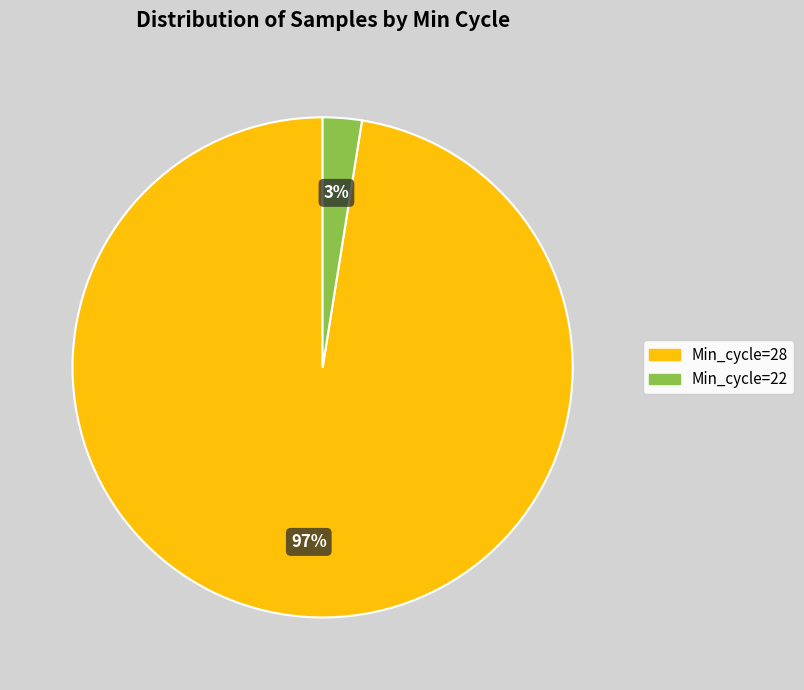

To the nearest percent, what is the average slice percentage?

50%